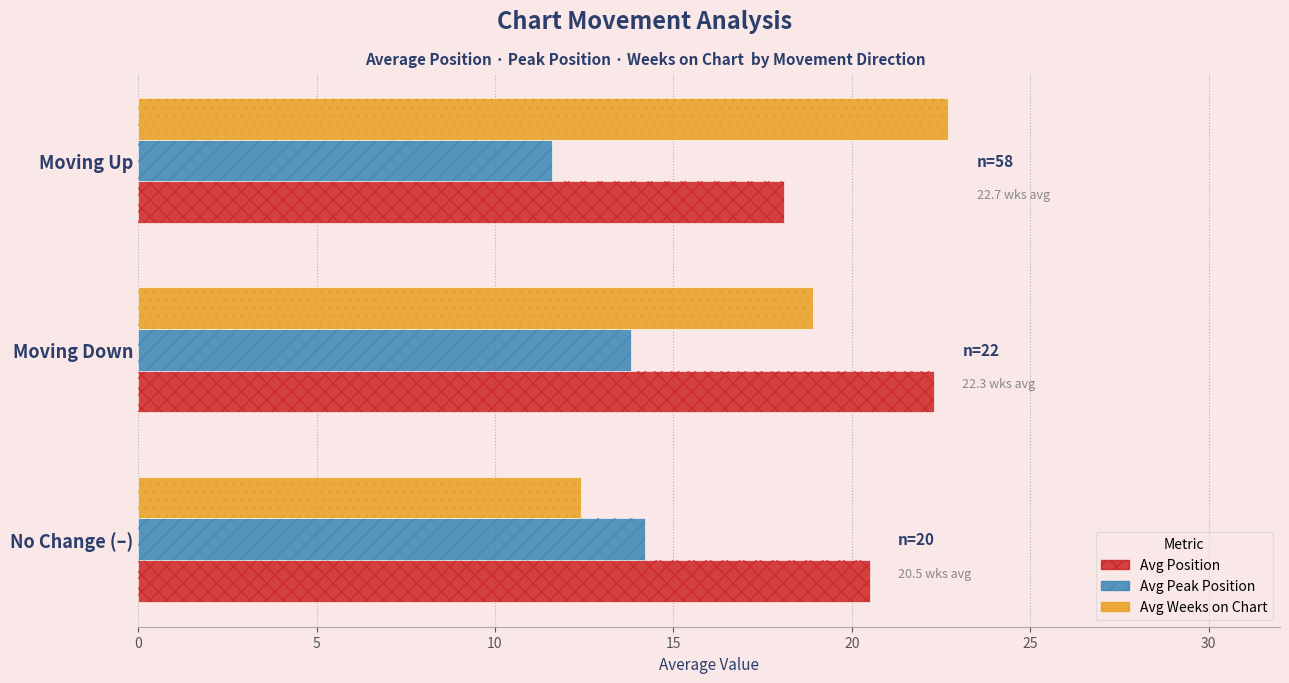

What is the difference between the maximum and minimum values in the Avg Position series?

4.2